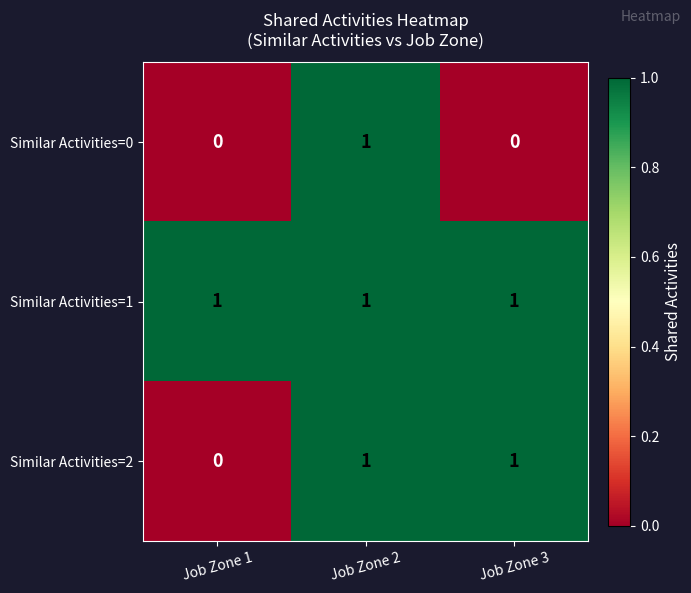

Between Job Zone 2 and Job Zone 3, which series saw the biggest shift?

Similar Activities=0